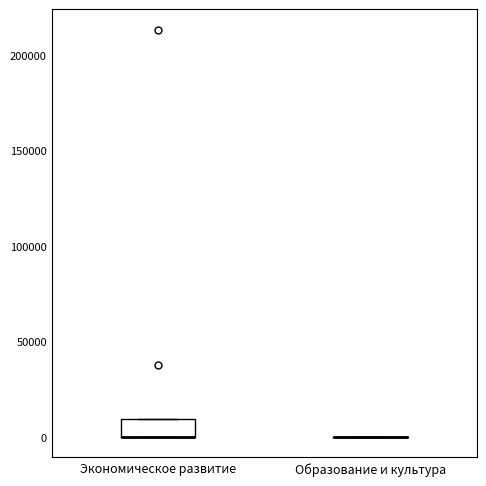

Reading left to right, read every box against the y-axis: the position of its median line, the range the box covers, and the ends of its whiskers. The values are not printed on the chart, so give them approximately, as read against the axis.

Экономическое развитие: median 0 (drawn on the box's lower edge), box 0 to 10000, whiskers 0 to 10000
Образование и культура: box collapsed to a line at 0, whiskers 0 to 0